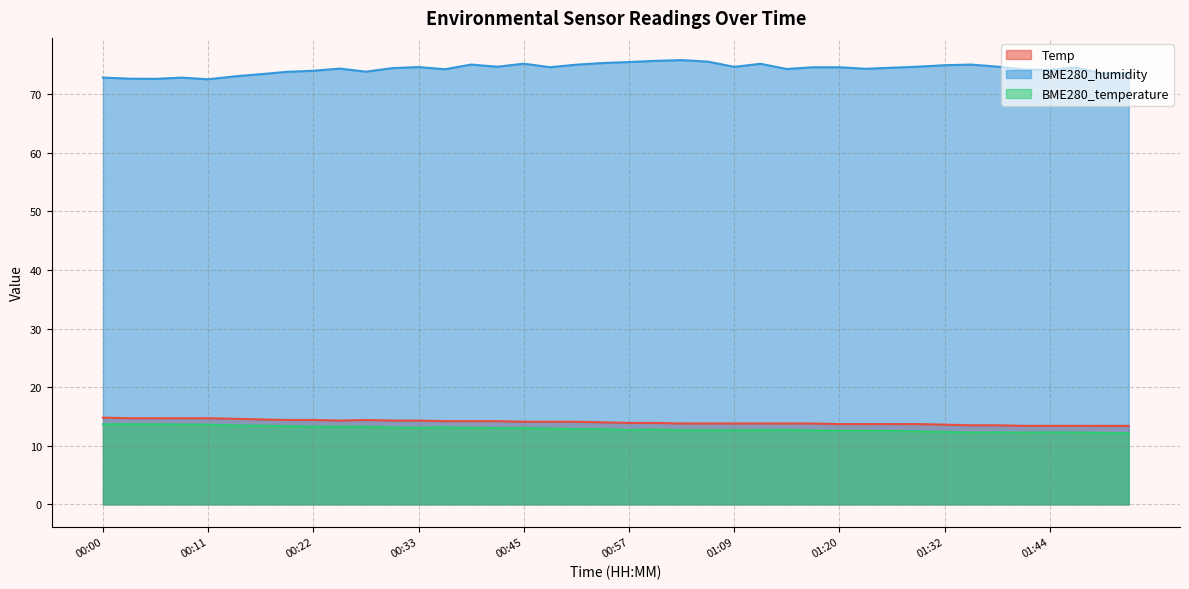

What is the sum of the Temp values at 00:27 and 00:51?

28.5